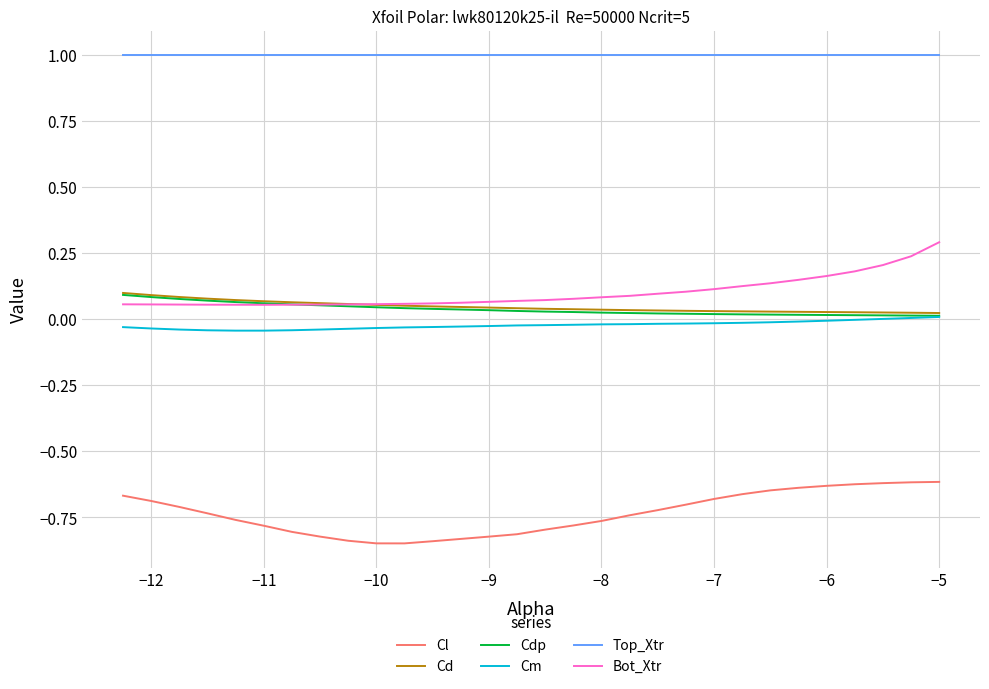

What is the maximum value for Top_Xtr?

1.0